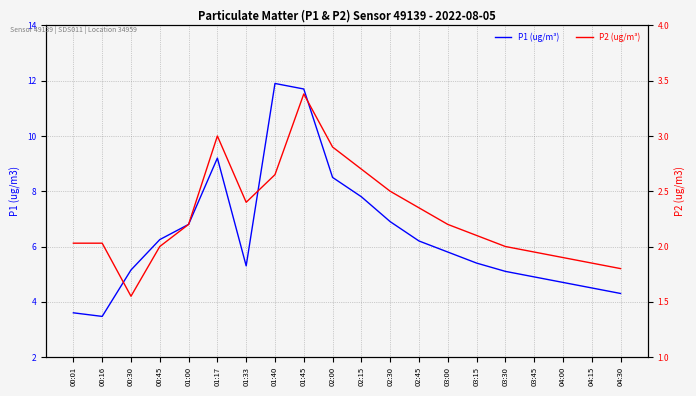

Read the P1 (ug/m3) value at 04:15.

4.5